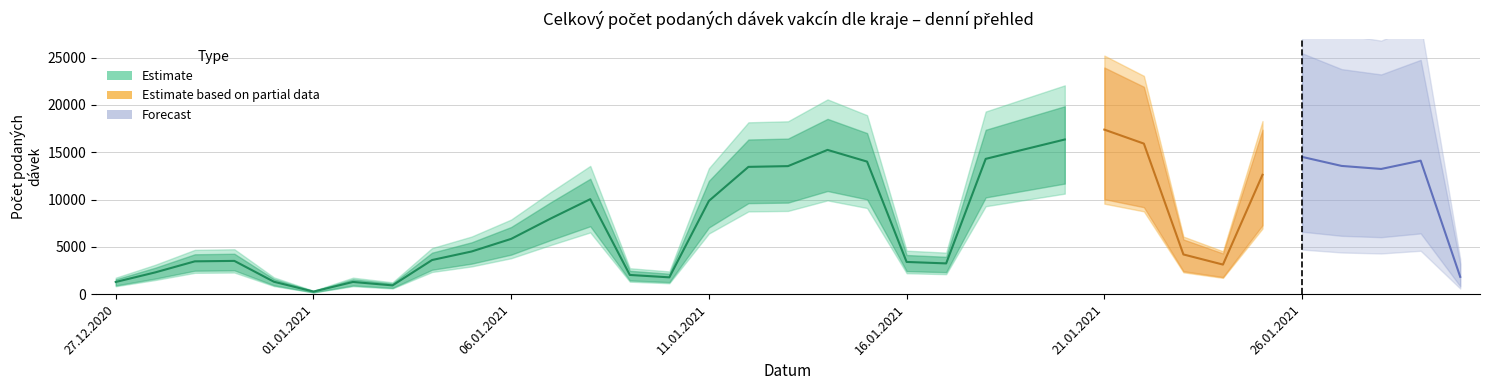

What is the difference between the values at 12 and 19?

3969